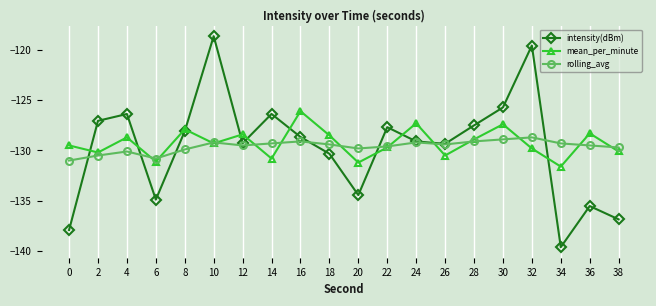

Reading left to right, extract all data points from this chart.

intensity(dBm): -137.9	-127.1	-126.4	-134.9	-128.1	-118.7	-129.3	-126.4	-128.7	-130.3	-134.4	-127.7	-129.1	-129.3	-127.5	-125.7	-119.6	-139.6	-135.5	-136.8
mean_per_minute: -129.5	-130.2	-128.7	-131.1	-127.9	-129.3	-128.4	-130.8	-126.1	-128.5	-131.2	-129.7	-127.3	-130.5	-128.9	-127.4	-129.8	-131.6	-128.3	-130.1
rolling_avg: -131.0	-130.5	-130.1	-130.8	-129.9	-129.2	-129.5	-129.3	-129.1	-129.4	-129.8	-129.6	-129.2	-129.4	-129.1	-128.9	-128.7	-129.3	-129.5	-129.7